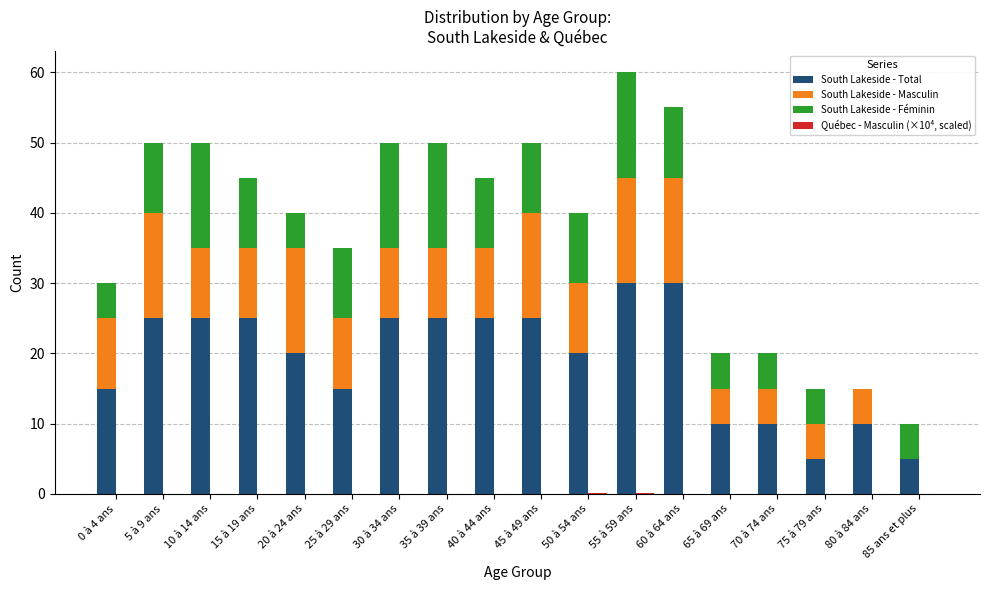

Which series has the largest total across all categories?

South Lakeside - Total